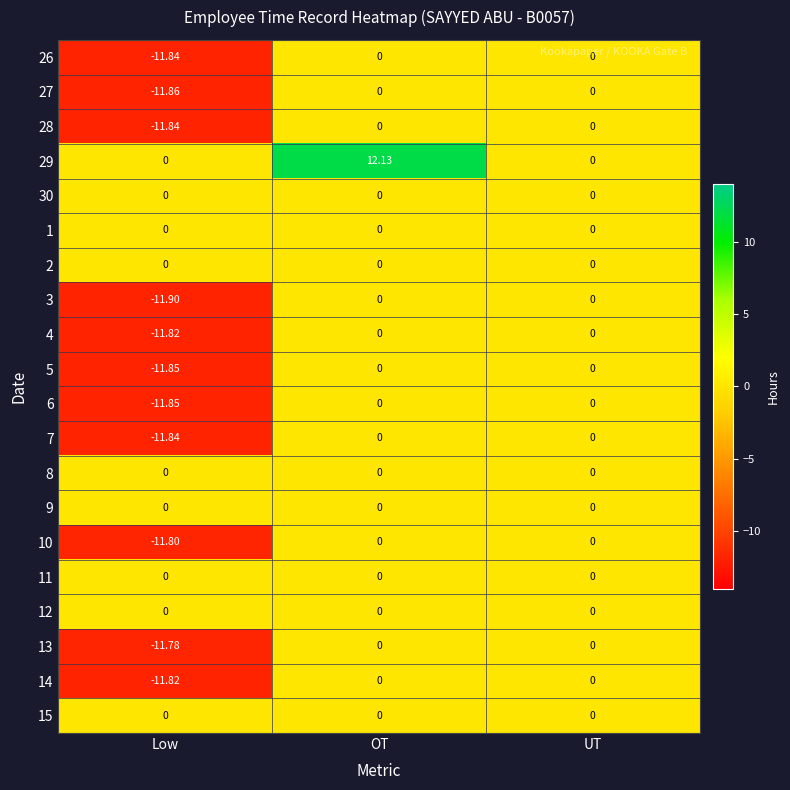

At which category does the chart reach its minimum across all series?

Low